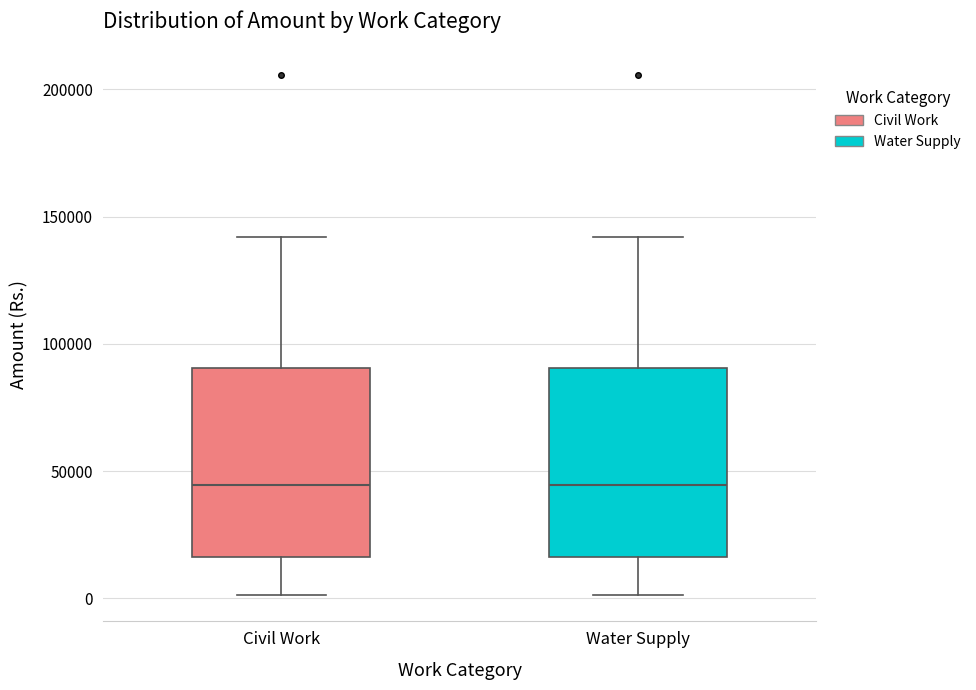

Where does the upper whisker of the box for Civil Work end on the y-axis? The values are not printed on the chart, so give them approximately, as read against the axis.

140000